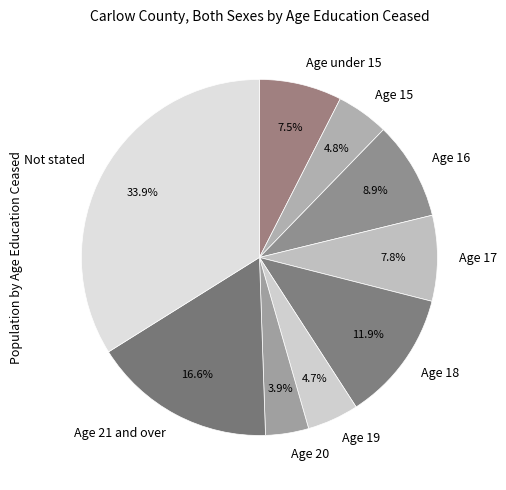

Is it true that Age 20 is 4% of the pie?

True